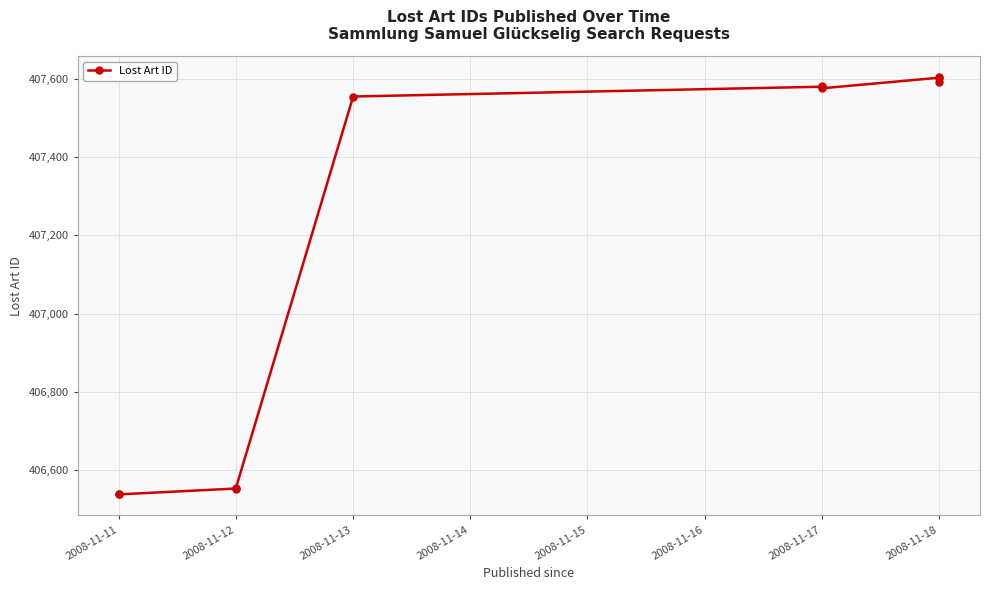

Reading left to right, list all the values displayed in this chart.

406539	406538	406553	406555	407555	407580	407582	407576	407603	407605	407593